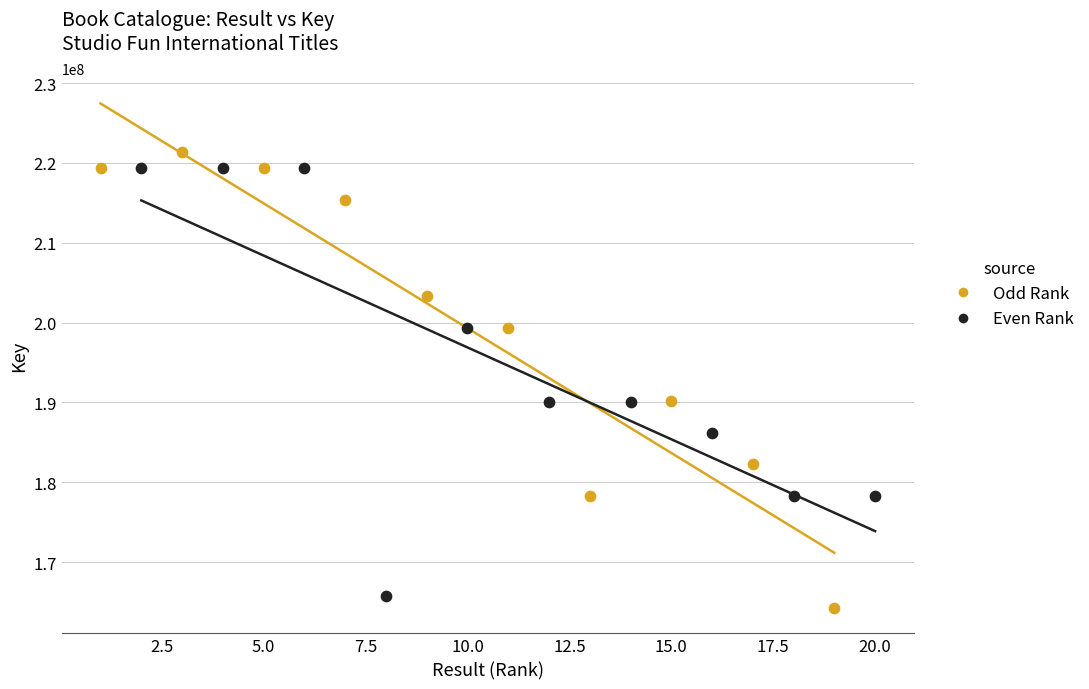

Which series contains the highest Y value?

Odd Rank